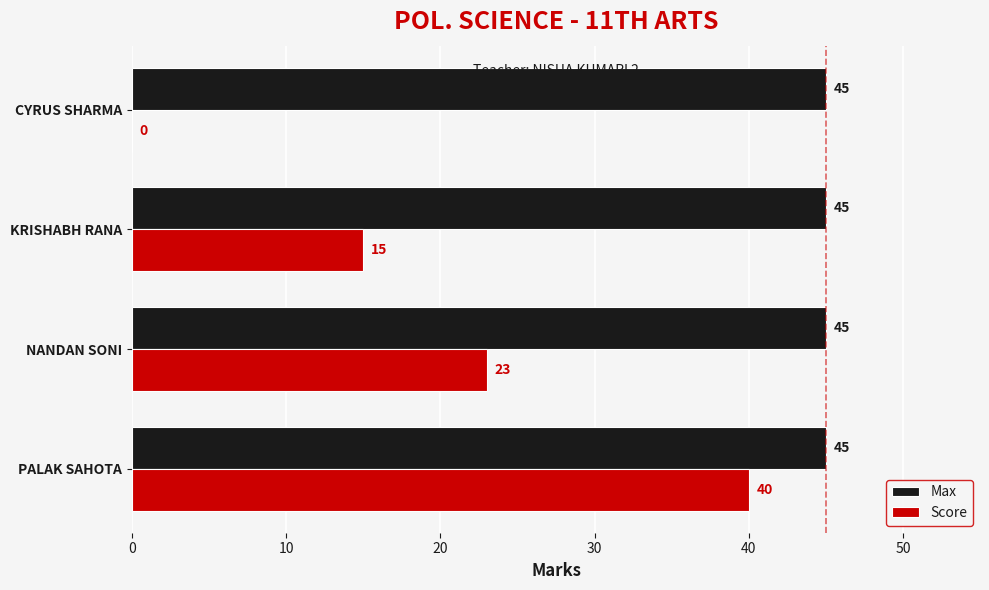

Which series has the largest total across all categories?

Max